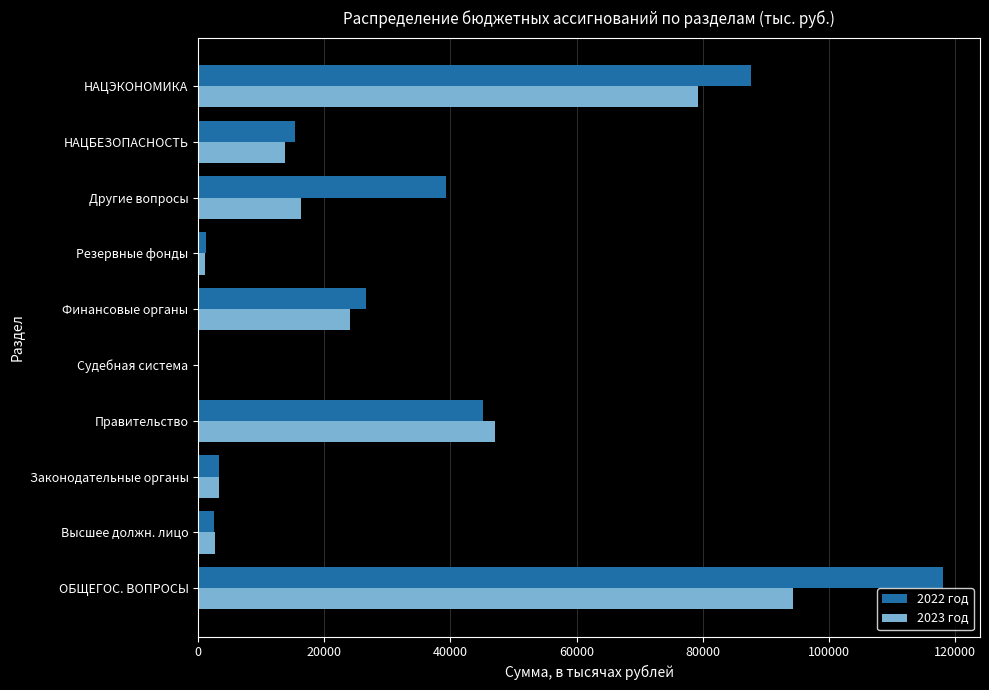

The value of 2023 год at Высшее должн. лицо is 2634.7. True or false?

True